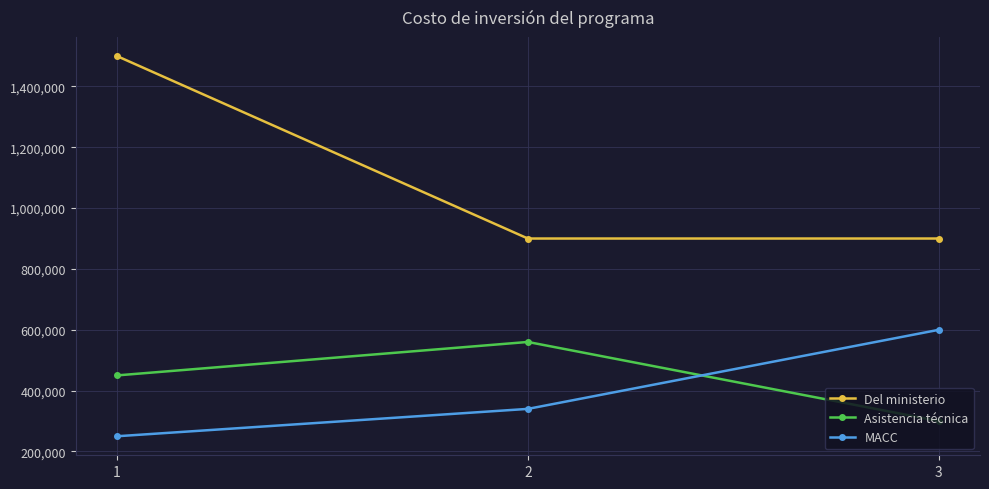

How many Del ministerio values are between 900000 and 1500000?

3